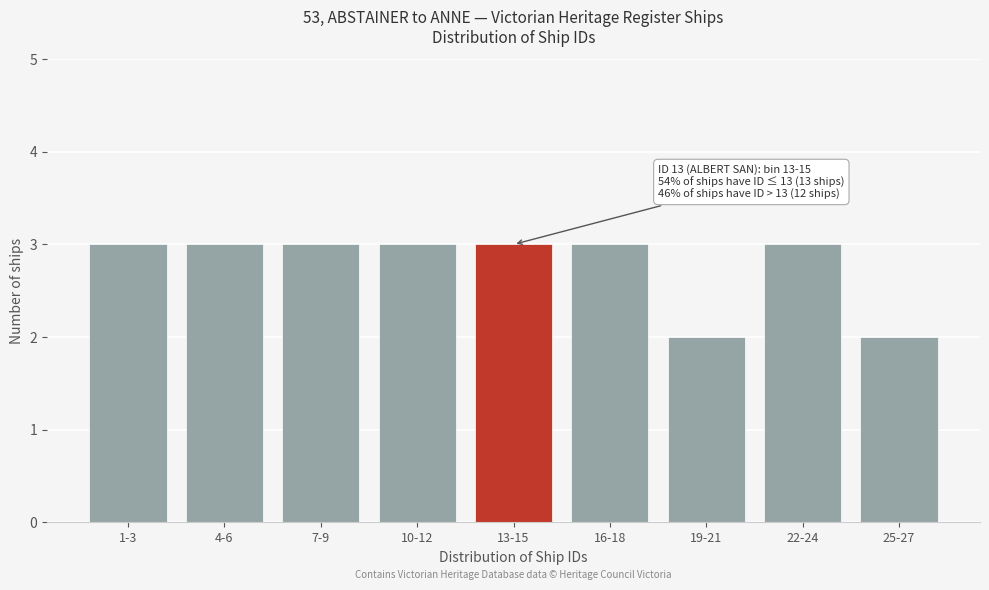

Reading left to right, what are all the values shown in this chart?

3	3	3	3	3	3	2	3	2